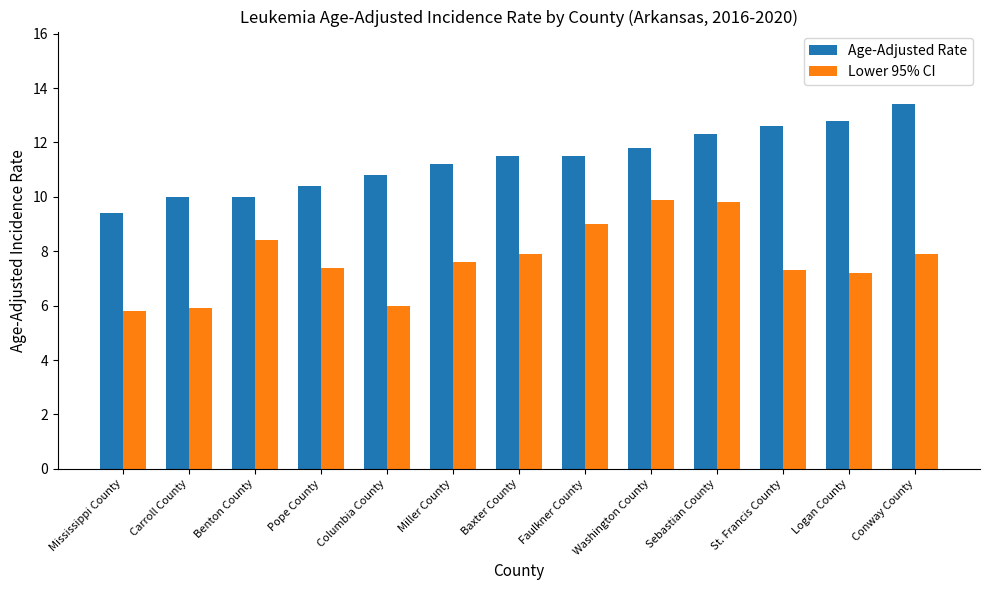

What is the difference between the highest and lowest values at Benton County?

1.6